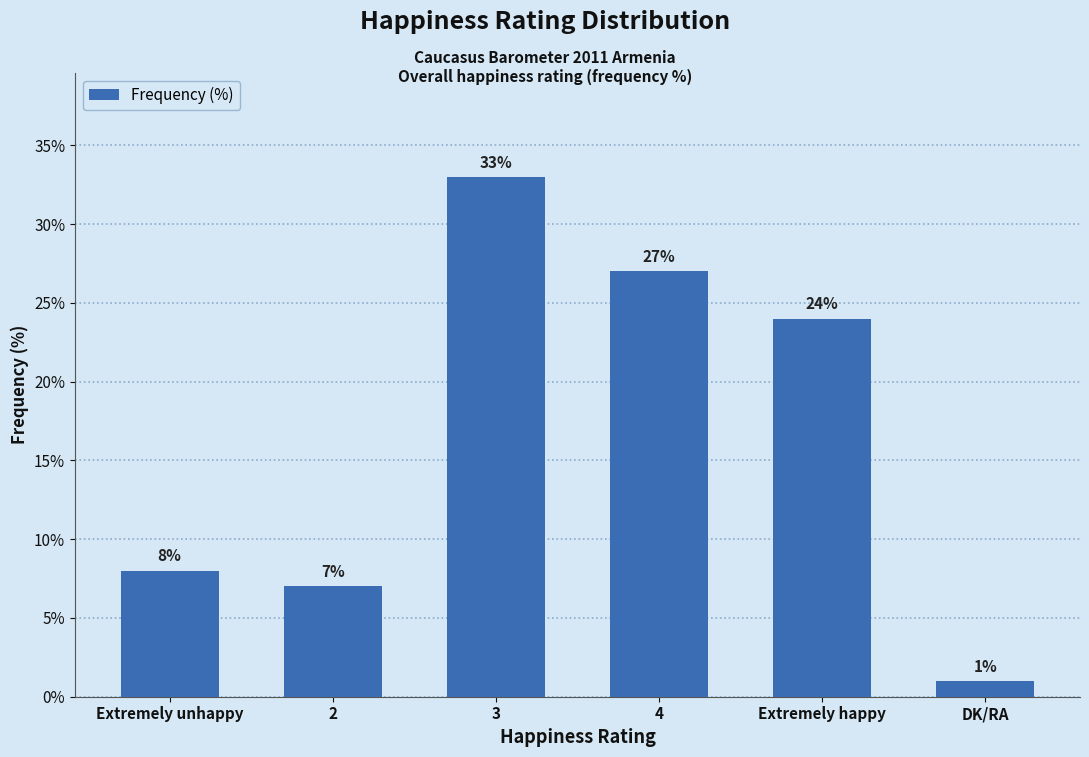

What is the sum of all values?

100